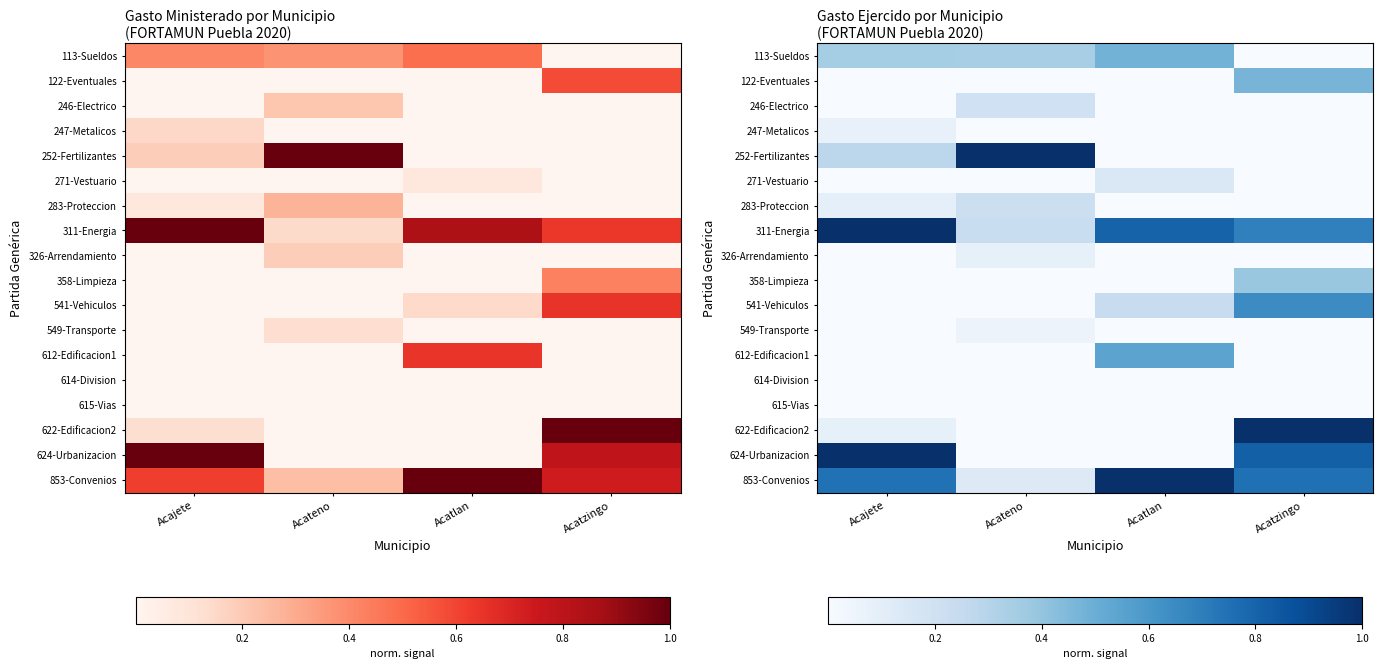

How many positive values does the 122-Eventuales series have?

1